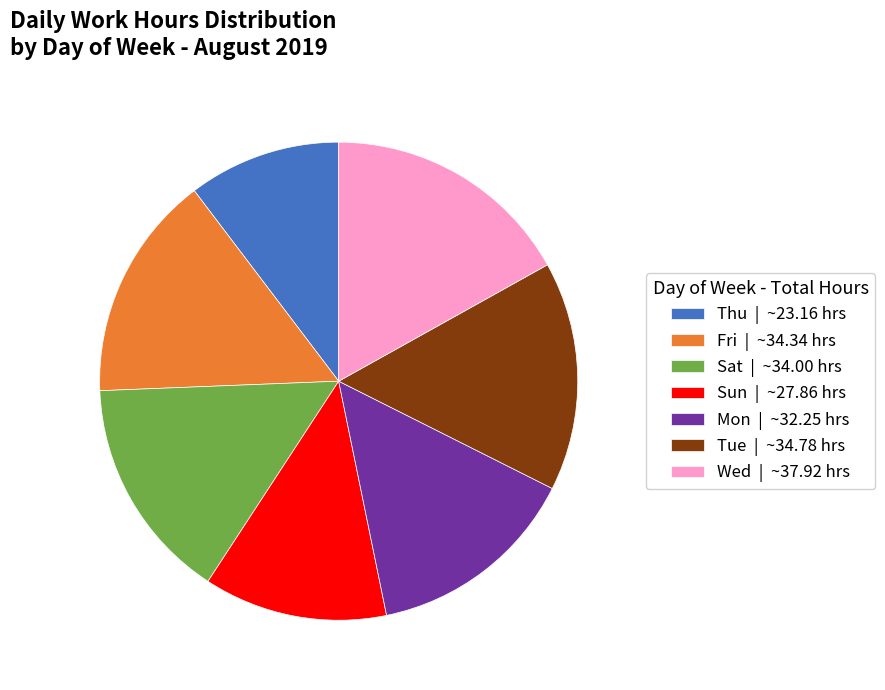

How many slices are in this pie chart?

7